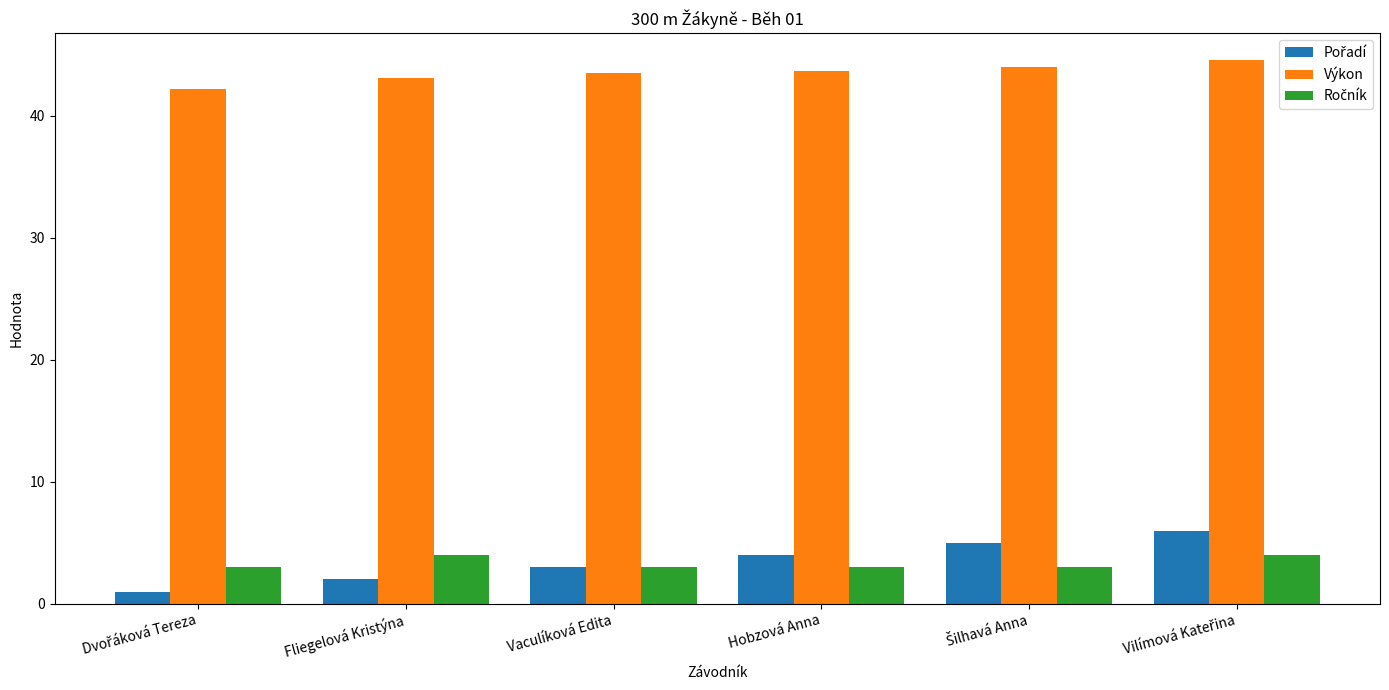

How many categories are shown in the chart?

6